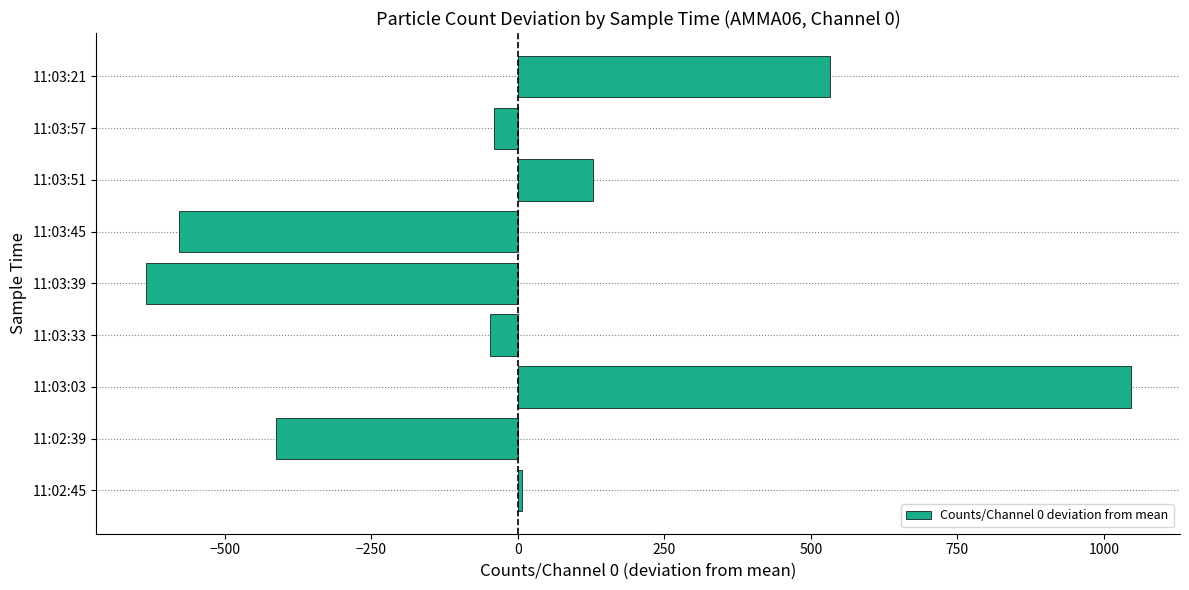

What is the maximum value shown in the chart?

1045.8